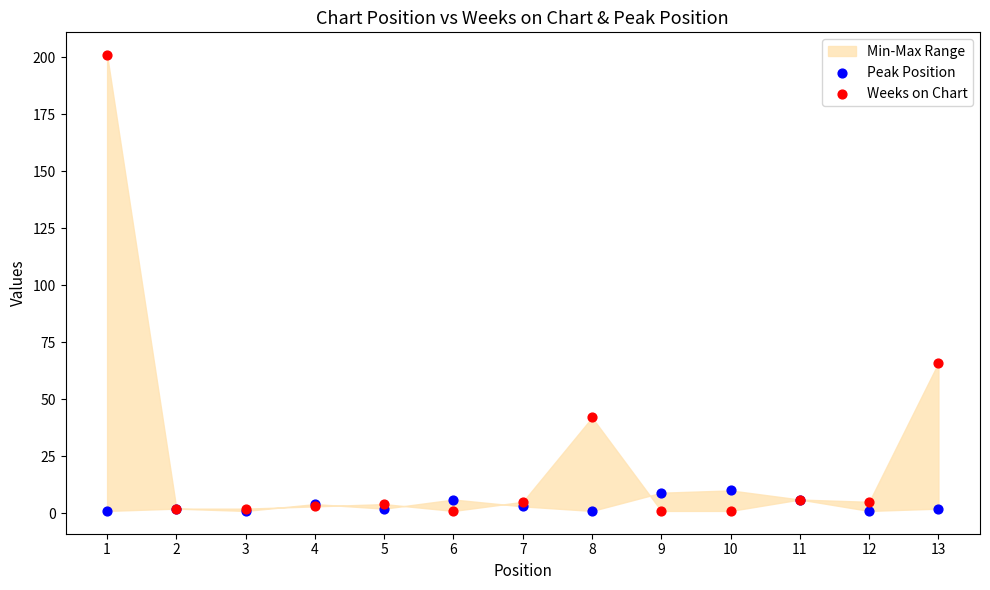

Which series has the widest spread of Y values?

Weeks on Chart